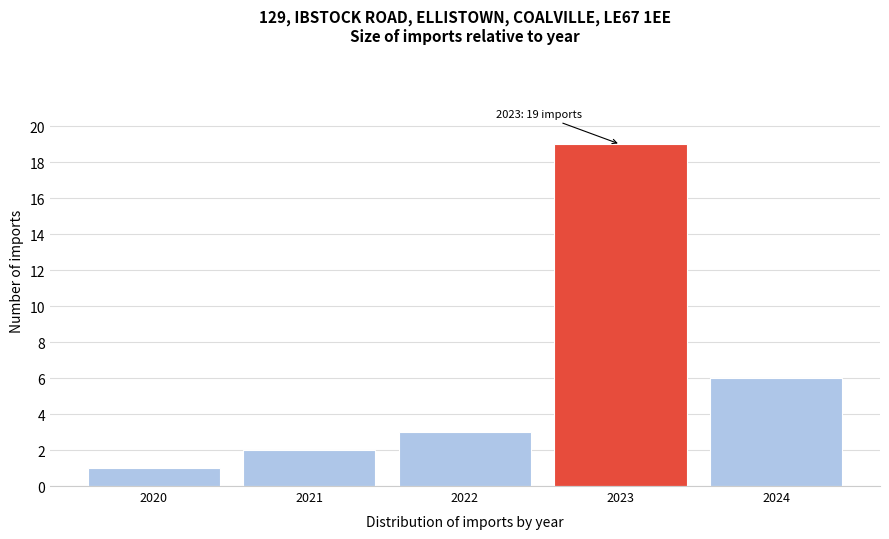

Reading left to right, transcribe all the data shown in this chart.

1	2	3	19	6